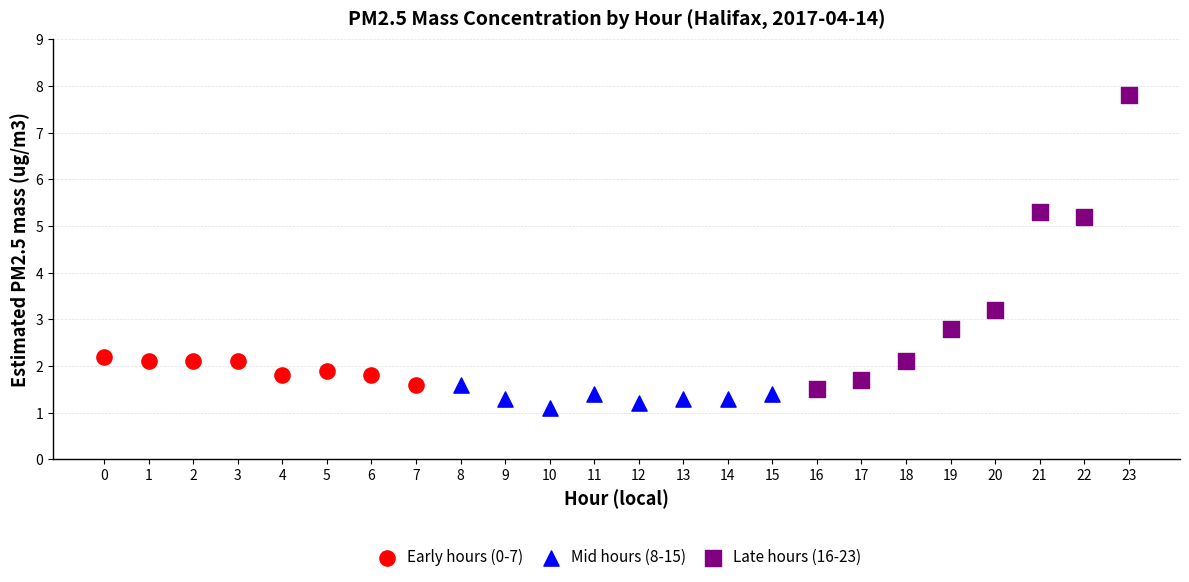

What are all the series names shown in the legend?

Early hours (0-7), Mid hours (8-15), Late hours (16-23)